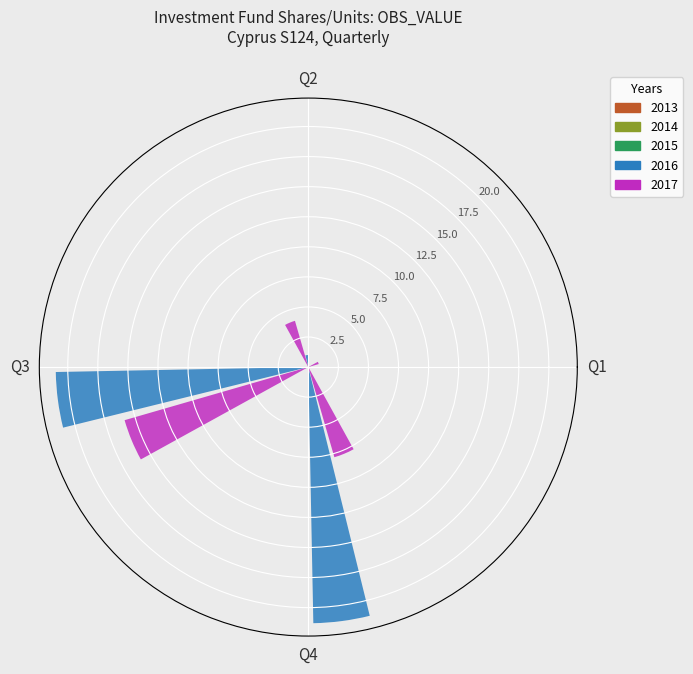

Reading left to right, list all the values displayed in this chart.

2016: 0.1	1.0	21.0	21.3
2017: 0.9	4.0	15.9	7.8